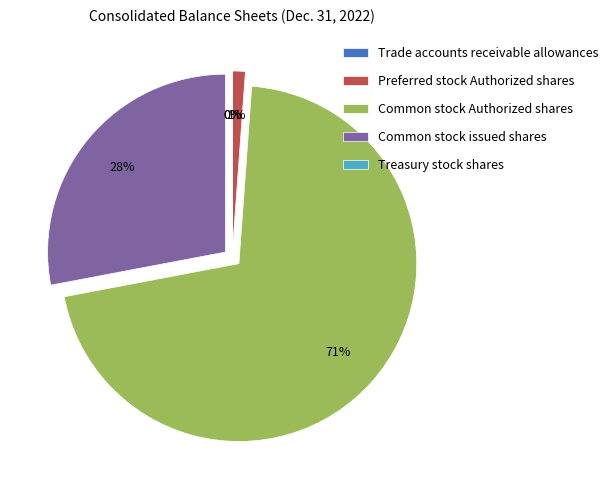

To the nearest percent, what percentage of the pie is Preferred stock Authorized shares?

1%